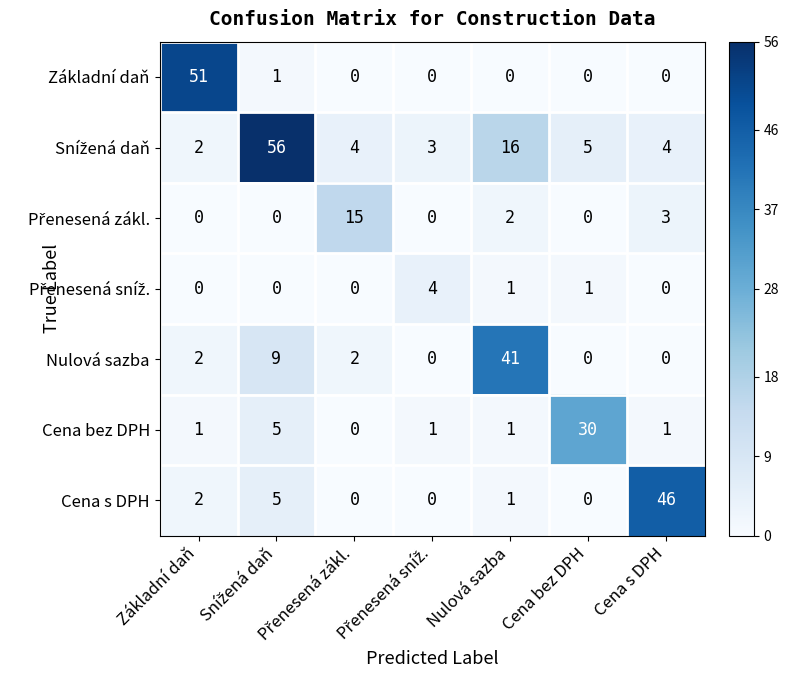

What is the maximum value shown in the chart?

56